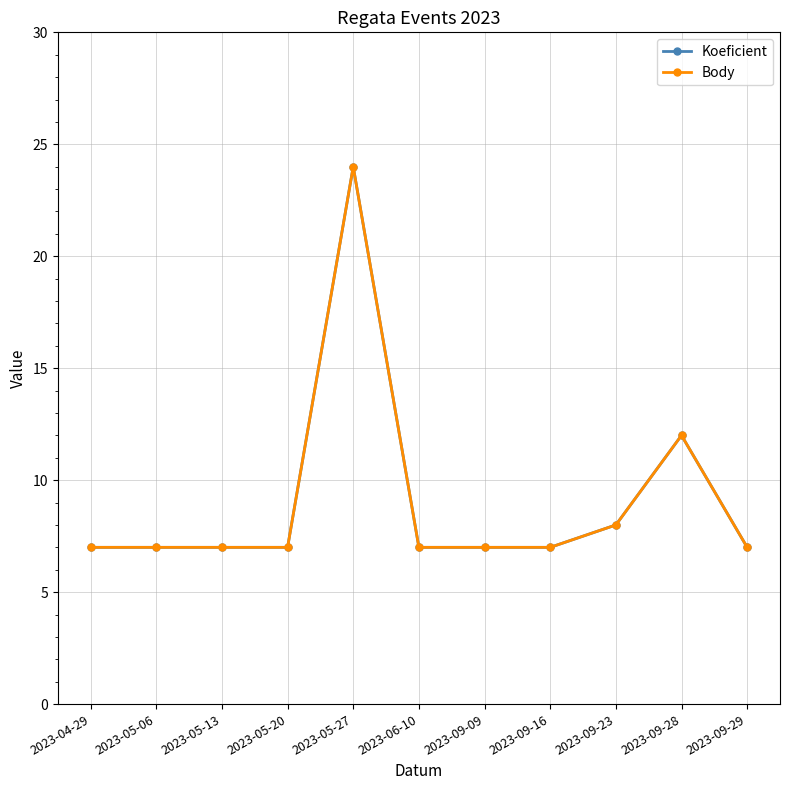

Which series has the largest range (max minus min)?

Koeficient